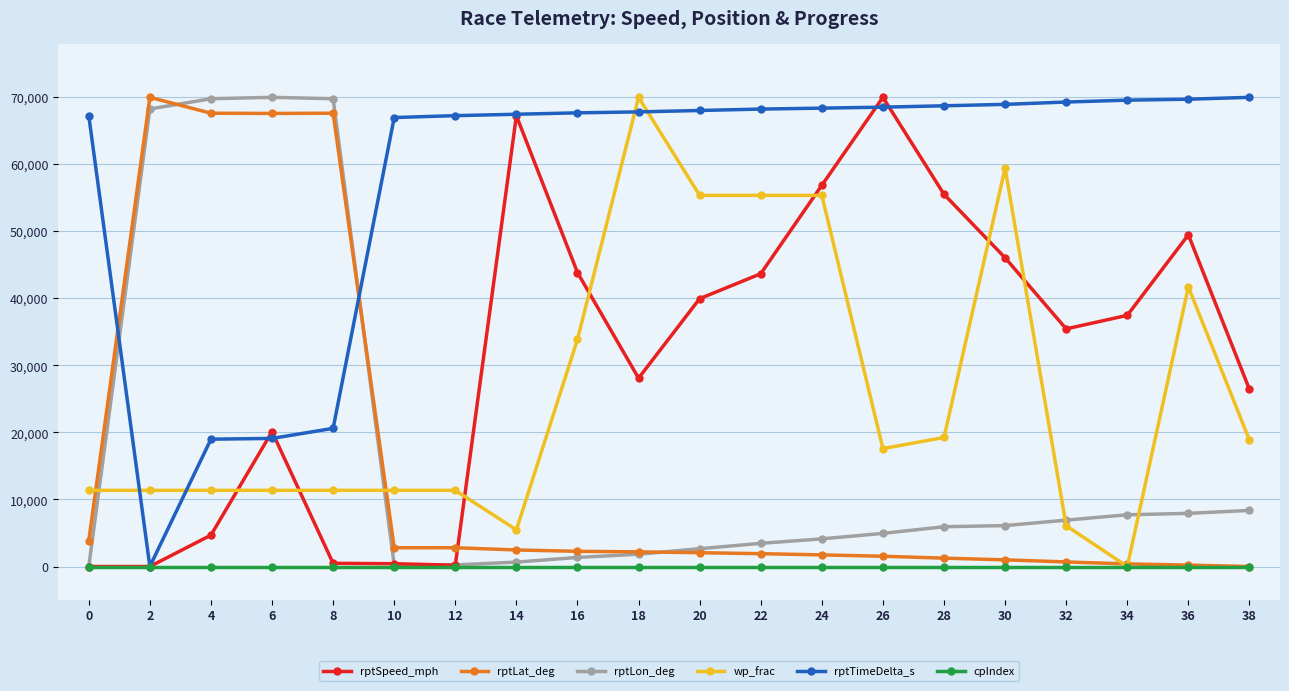

Is the value of wp_frac at 6 greater than the value of cpIndex at 20?

Yes